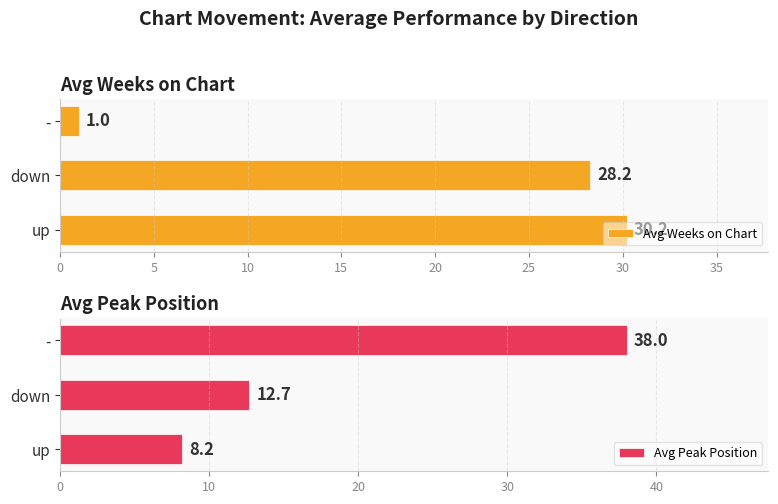

How many bars are there in each group?

2